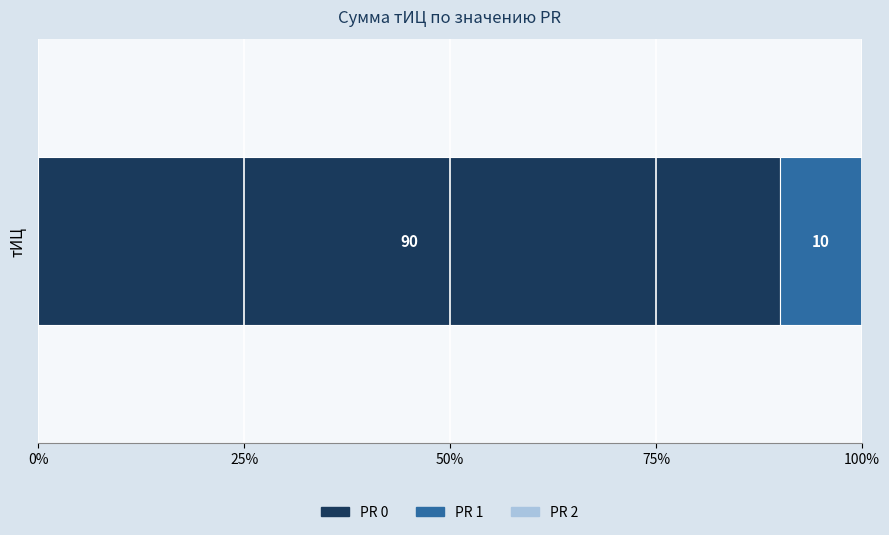

Which series has the widest spread of values?

PR=0